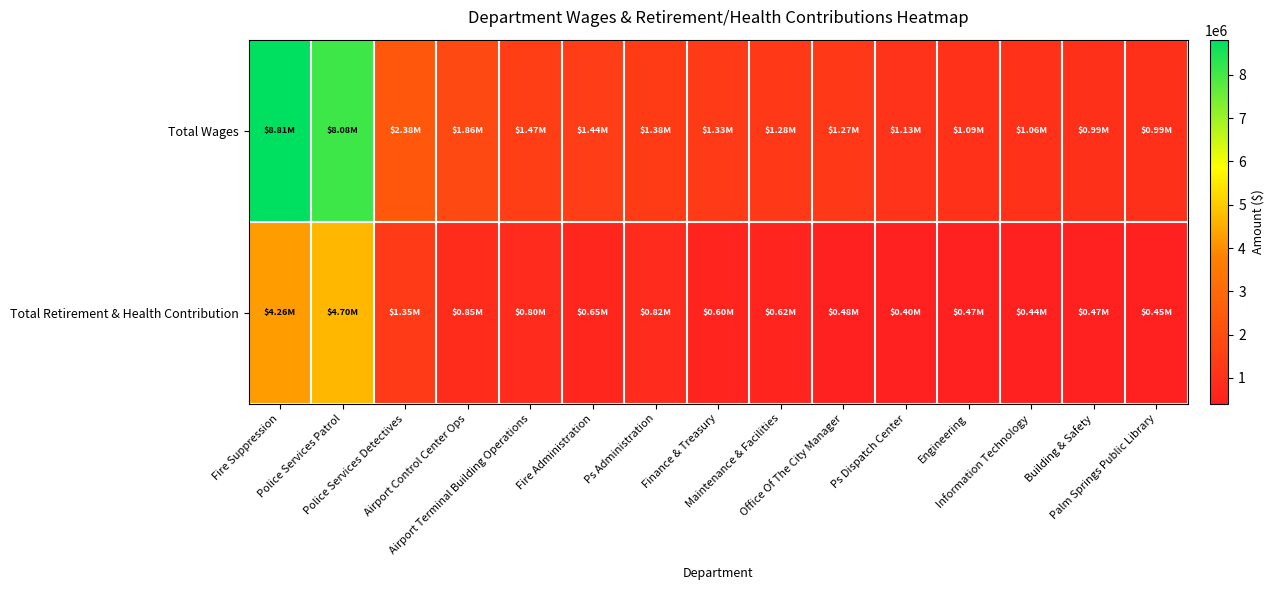

Which series has the largest total across all categories?

Total Wages